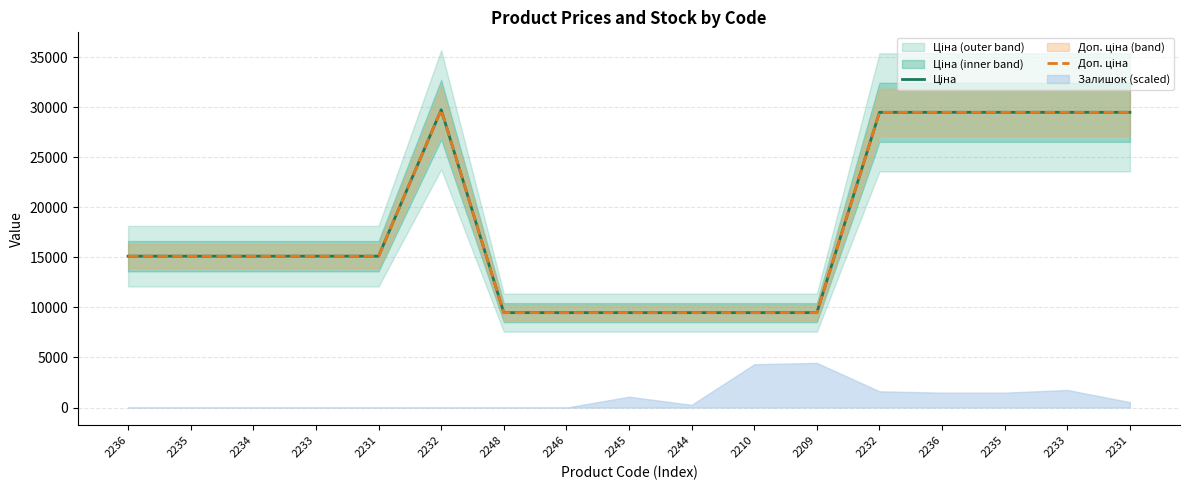

Reading left to right, transcribe all the data shown in this chart.

Ціна: 15120.0	15120.0	15120.0	15120.0	15120.0	29747.2	9480.1	9480.1	9480.1	9480.1	9480.1	9480.1	29491.5	29491.5	29491.5	29491.5	29491.5
Доп. ціна: 15120.0	15120.0	15120.0	15120.0	15120.0	29747.2	9480.1	9480.1	9480.1	9480.1	9480.1	9480.1	29491.5	29491.5	29491.5	29491.5	29491.5